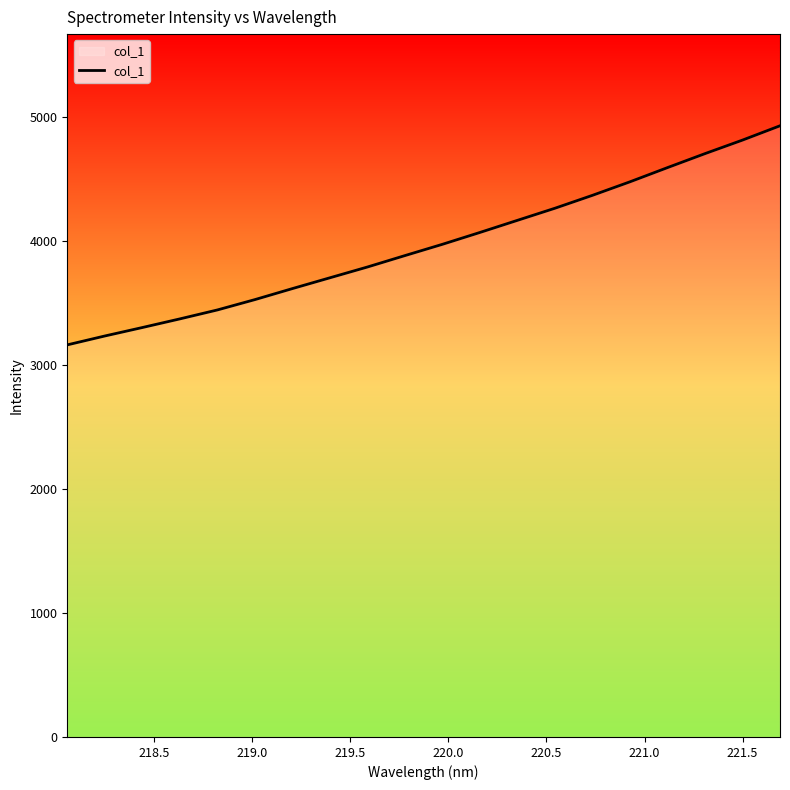

What is the smallest value displayed?

3163.5